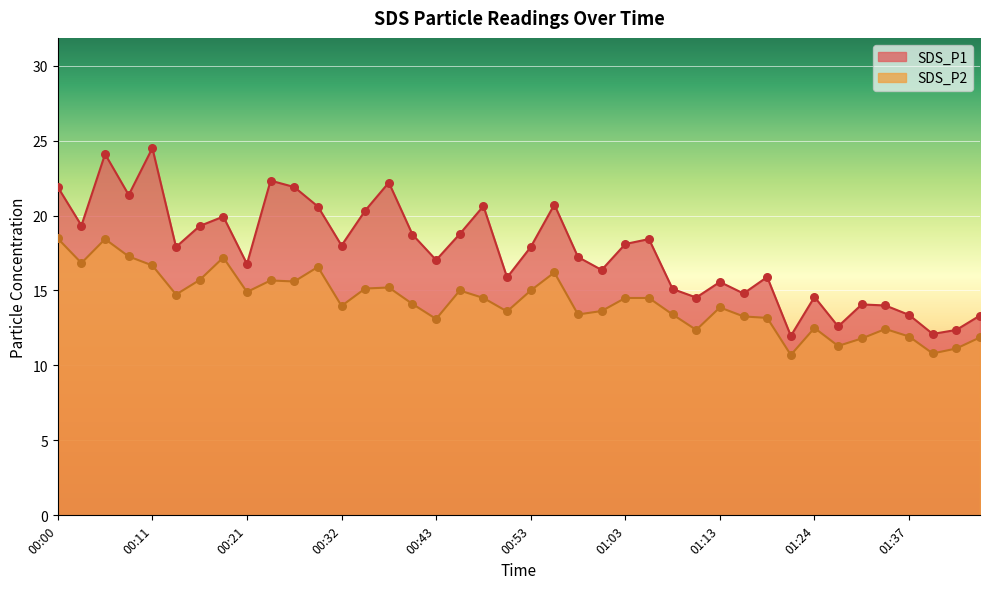

Which series has the largest Y range (max minus min)?

SDS_P1